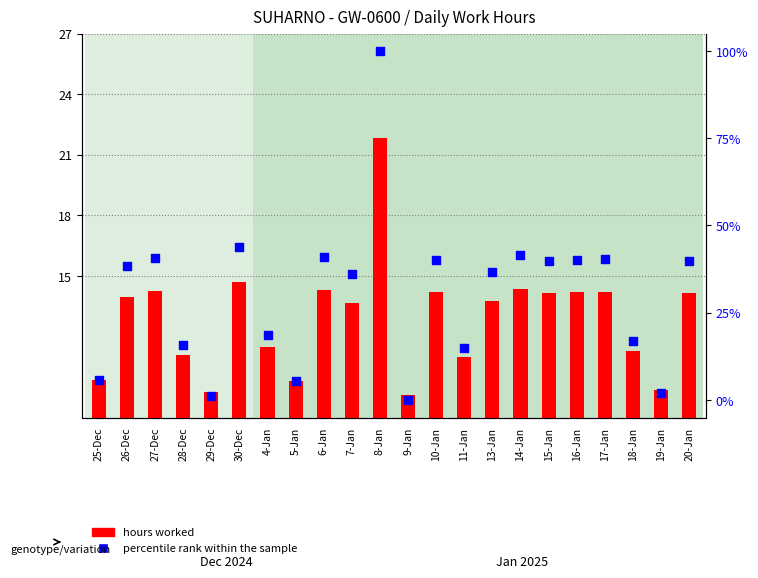

At how many categories does at least one series exceed 79?

1